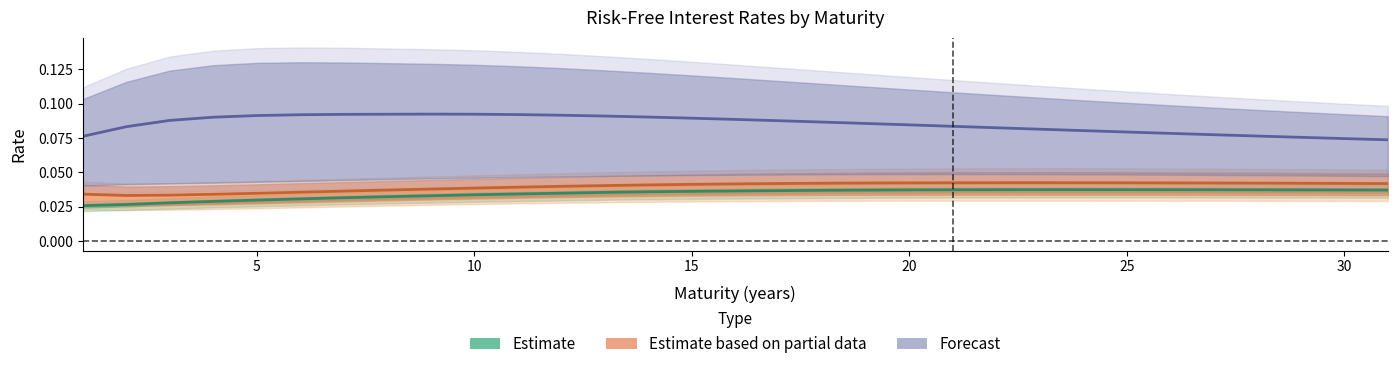

What is the minimum value for Forecast?

0.1